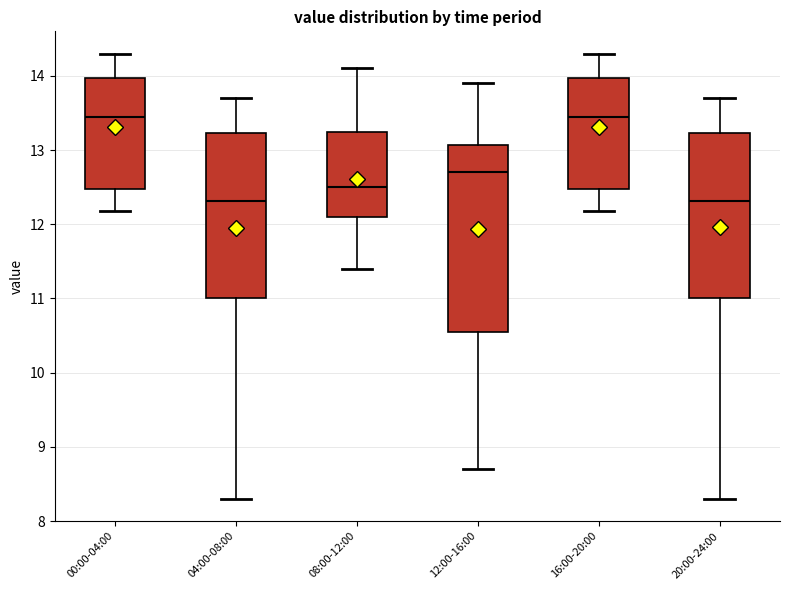

Reading left to right, transcribe this box plot: for each box, give where its median line is, the range the box spans, and where its two whiskers end, as read against the y-axis. The values are not printed on the chart, so give them approximately, as read against the axis.

00:00-04:00: median 13.5, box 12.5 to 14.0, whiskers 12.2 to 14.3
04:00-08:00: median 12.3, box 11.0 to 13.2, whiskers 8.3 to 13.7
08:00-12:00: median 12.5, box 12.1 to 13.3, whiskers 11.4 to 14.1
12:00-16:00: median 12.7, box 10.6 to 13.1, whiskers 8.7 to 13.9
16:00-20:00: median 13.5, box 12.5 to 14.0, whiskers 12.2 to 14.3
20:00-24:00: median 12.3, box 11.0 to 13.2, whiskers 8.3 to 13.7